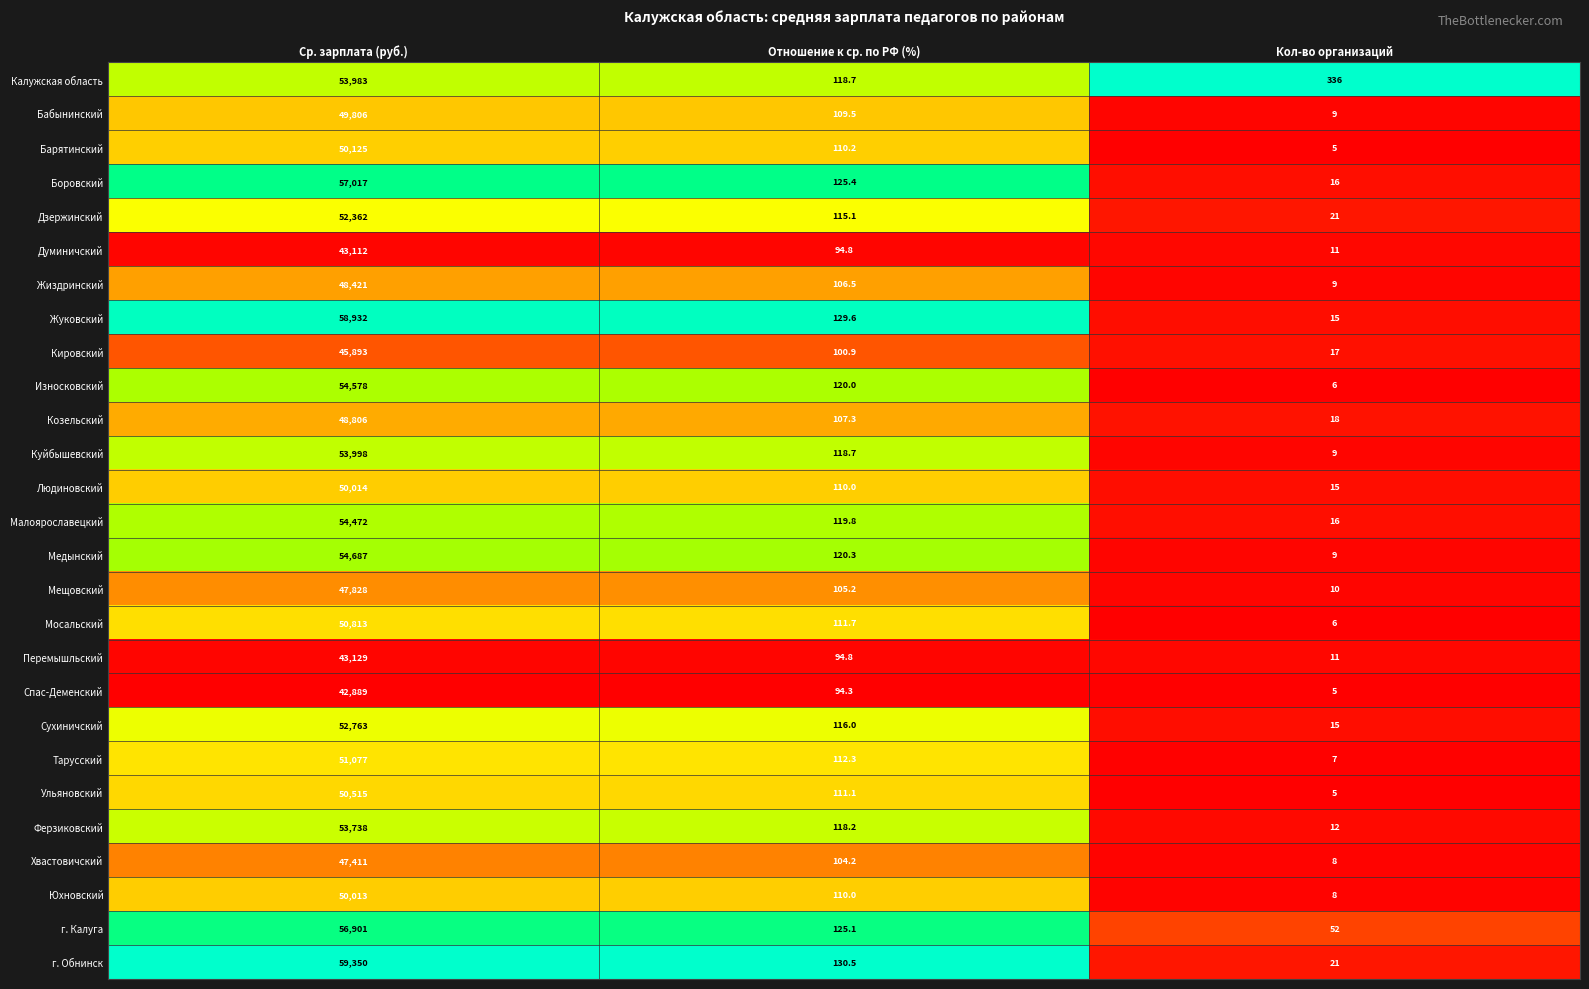

What is the difference between the Кировский values at Кол-во организаций and Ср. зарплата (руб.)?

45876.0